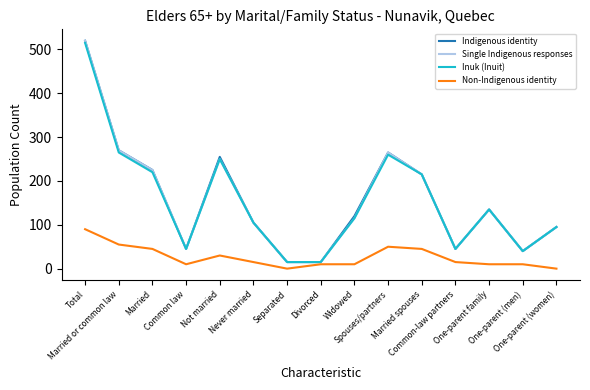

True or false: Inuk (Inuit) and Non-Indigenous identity cross at least once.

False